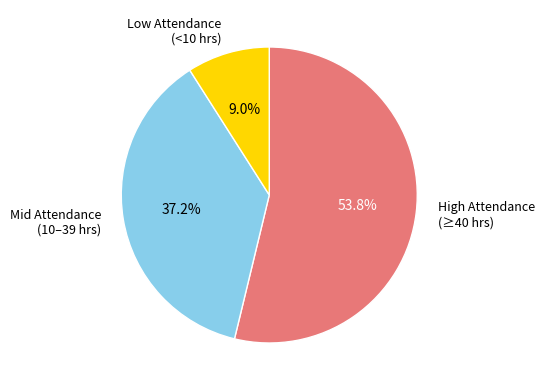

To the nearest percent, what is the difference between the largest and smallest slice percentages?

45%